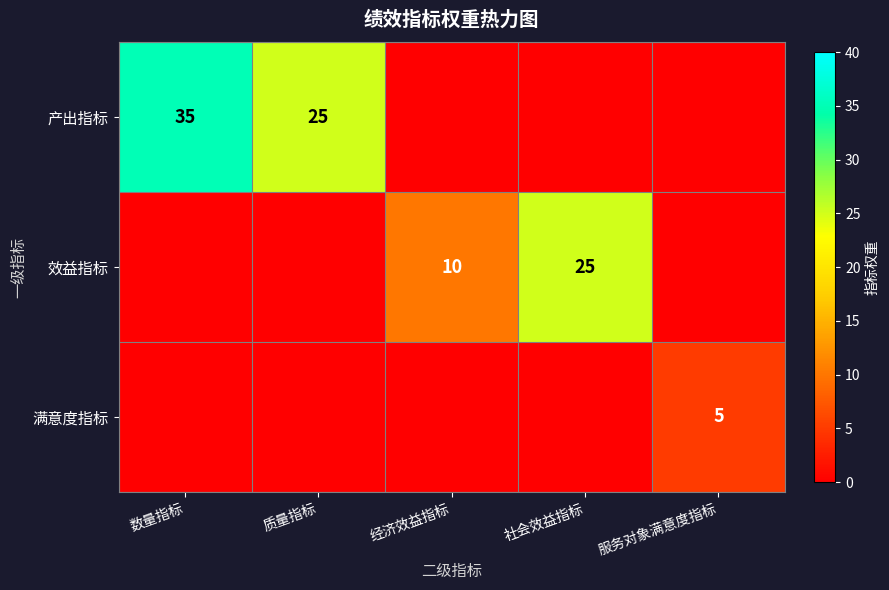

At which category is the sum across all series the highest?

数量指标